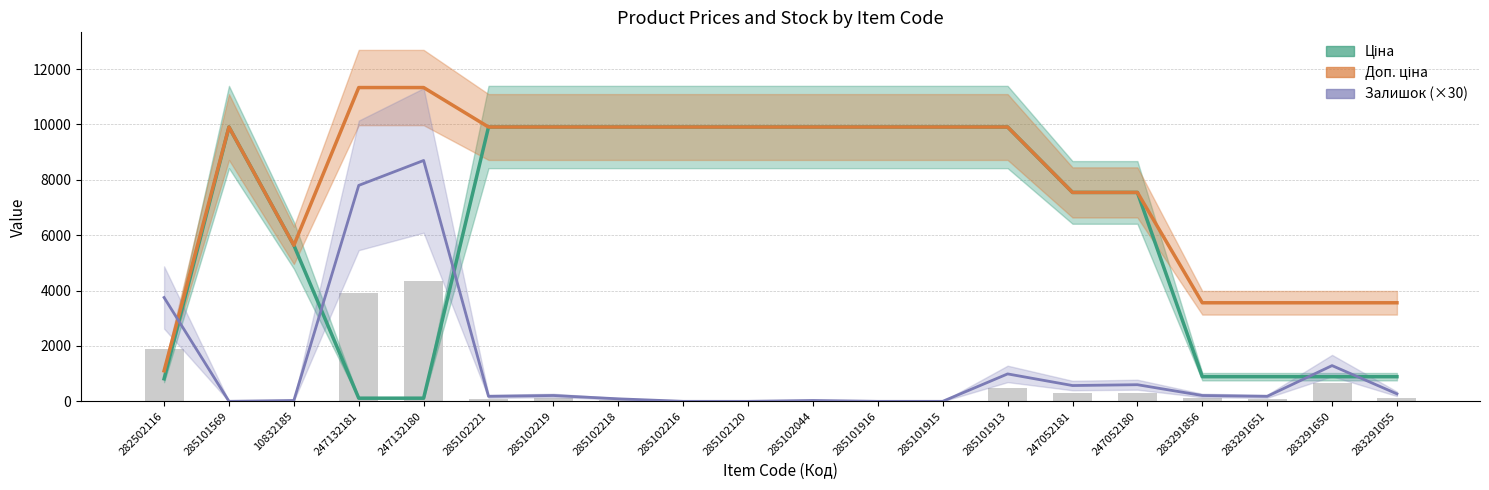

What is the label of the 14th bar from the left?

285101913